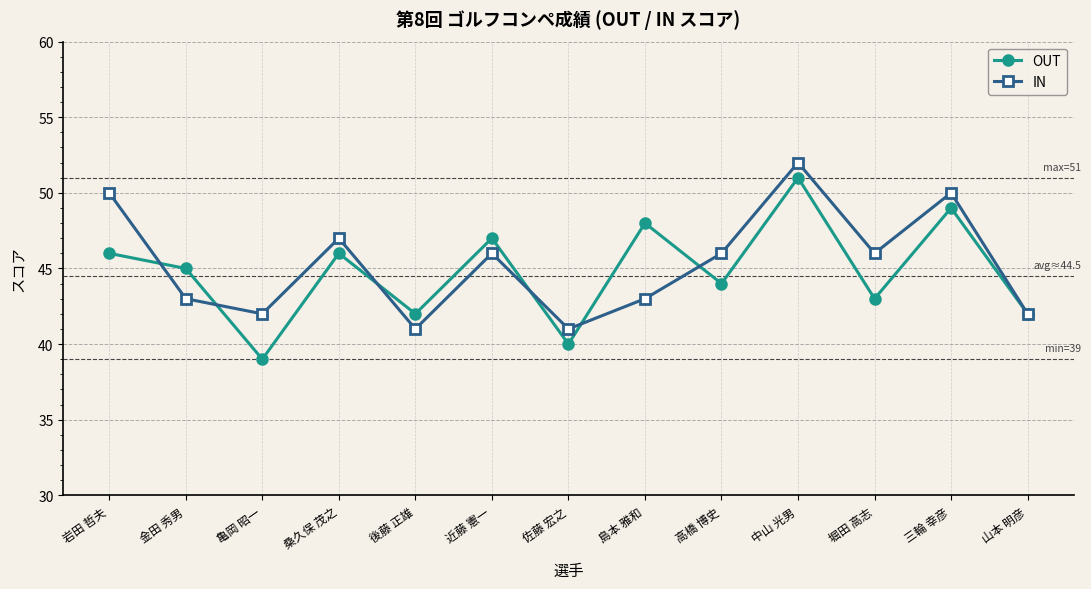

Reading right to left, list all the values displayed in this chart.

OUT: 山本 明彦=42	三輪 幸彦=49	堀田 高志=43	中山 光男=51	高橋 博史=44	島本 雅和=48	佐藤 宏之=40	近藤 憲一=47	後藤 正雄=42	桑久保 茂之=46	亀岡 昭一=39	金田 秀男=45	岩田 哲夫=46
IN: 山本 明彦=42	三輪 幸彦=50	堀田 高志=46	中山 光男=52	高橋 博史=46	島本 雅和=43	佐藤 宏之=41	近藤 憲一=46	後藤 正雄=41	桑久保 茂之=47	亀岡 昭一=42	金田 秀男=43	岩田 哲夫=50